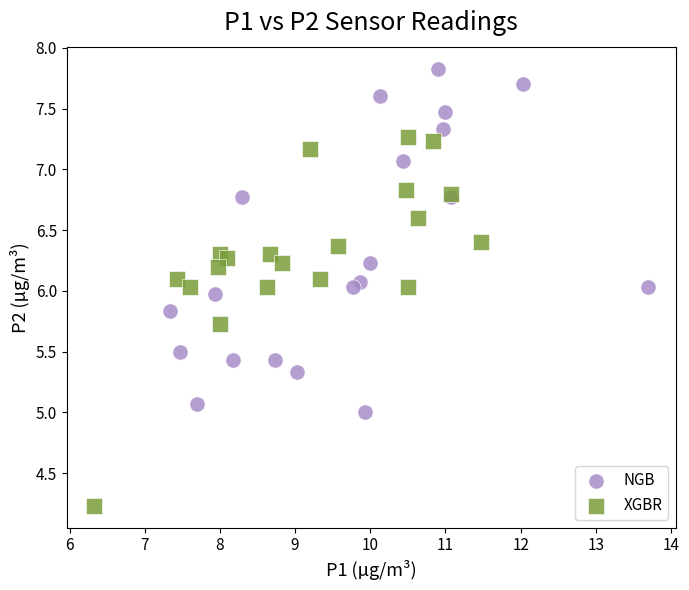

Which series contains the highest Y value?

NGB